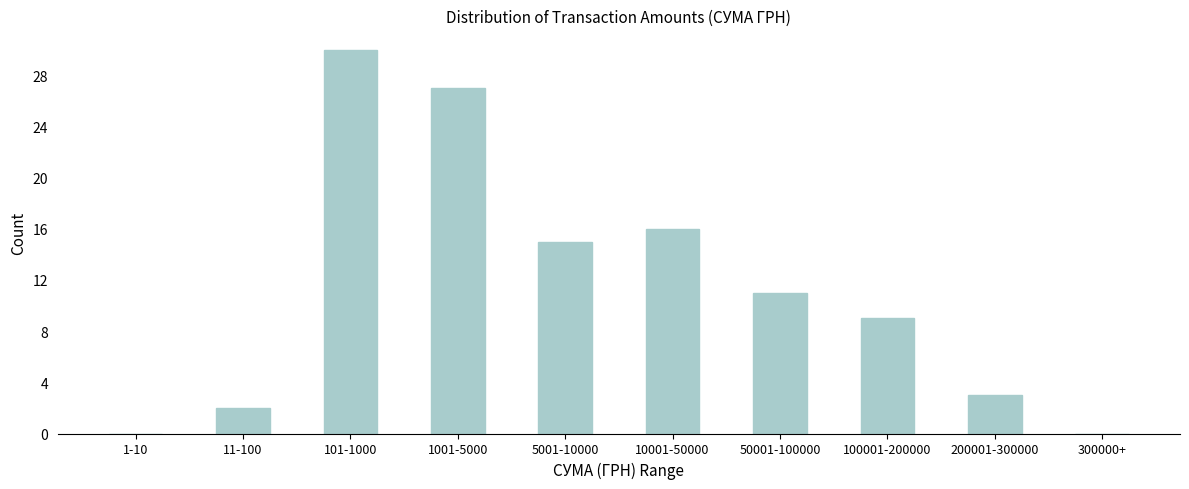

Reading left to right, what are all the values shown in this chart?

1-10=0	11-100=2	101-1000=30	1001-5000=27	5001-10000=15	10001-50000=16	50001-100000=11	100001-200000=9	200001-300000=3	300000+=0